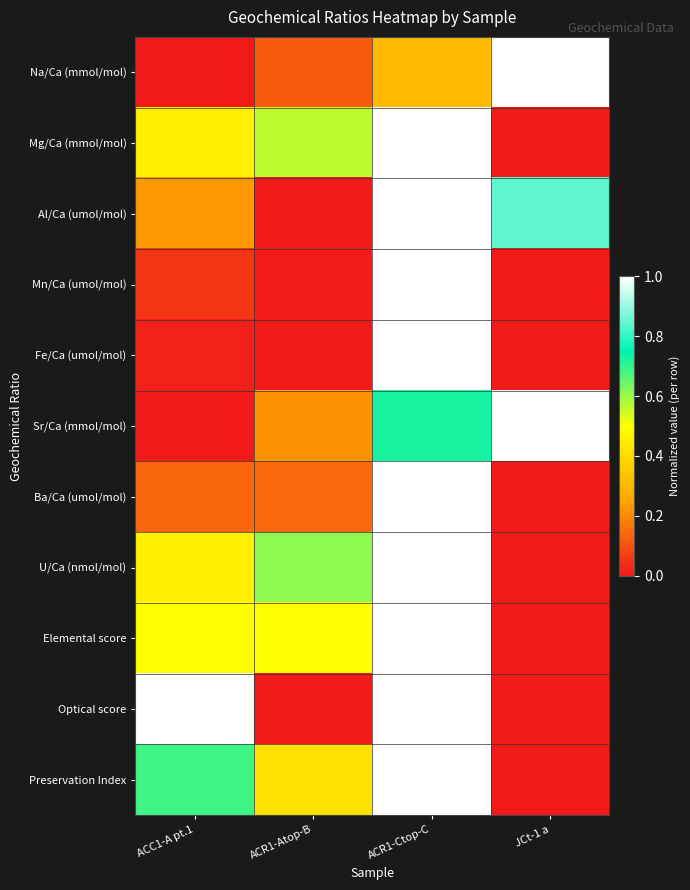

Reading left to right, extract all data points from this chart.

Na/Ca (mmol/mol): ACC1-A pt.1=0.0	ACR1-Atop-B=0.1	ACR1-Ctop-C=0.3	JCt-1 a=1.0
Mg/Ca (mmol/mol): ACC1-A pt.1=0.5	ACR1-Atop-B=0.6	ACR1-Ctop-C=1.0	JCt-1 a=0.0
Al/Ca (umol/mol): ACC1-A pt.1=0.2	ACR1-Atop-B=0.0	ACR1-Ctop-C=1.0	JCt-1 a=0.8
Mn/Ca (umol/mol): ACC1-A pt.1=0.1	ACR1-Atop-B=0.0	ACR1-Ctop-C=1.0	JCt-1 a=0.0
Fe/Ca (umol/mol): ACC1-A pt.1=0.0	ACR1-Atop-B=0.0	ACR1-Ctop-C=1.0	JCt-1 a=0.0
Sr/Ca (mmol/mol): ACC1-A pt.1=0.0	ACR1-Atop-B=0.2	ACR1-Ctop-C=0.7	JCt-1 a=1.0
Ba/Ca (umol/mol): ACC1-A pt.1=0.1	ACR1-Atop-B=0.1	ACR1-Ctop-C=1.0	JCt-1 a=0.0
U/Ca (nmol/mol): ACC1-A pt.1=0.5	ACR1-Atop-B=0.6	ACR1-Ctop-C=1.0	JCt-1 a=0.0
Elemental score: ACC1-A pt.1=0.5	ACR1-Atop-B=0.5	ACR1-Ctop-C=1.0	JCt-1 a=0.0
Optical score: ACC1-A pt.1=1.0	ACR1-Atop-B=0.0	ACR1-Ctop-C=1.0	JCt-1 a=0.0
Preservation Index: ACC1-A pt.1=0.7	ACR1-Atop-B=0.4	ACR1-Ctop-C=1.0	JCt-1 a=0.0